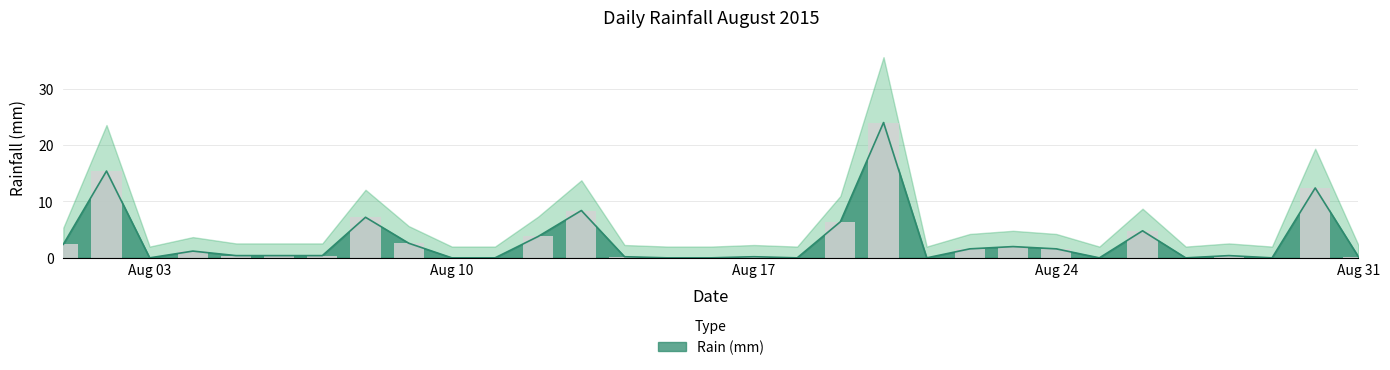

Reading right to left, transcribe all the data shown in this chart.

0.2	12.4	0.0	0.4	0.0	4.8	0.0	1.6	2.0	1.6	0.0	24.0	6.4	0.0	0.2	0.0	0.0	0.2	8.4	3.8	0.0	0.0	2.6	7.2	0.4	0.4	0.4	1.2	0.0	15.4	2.4